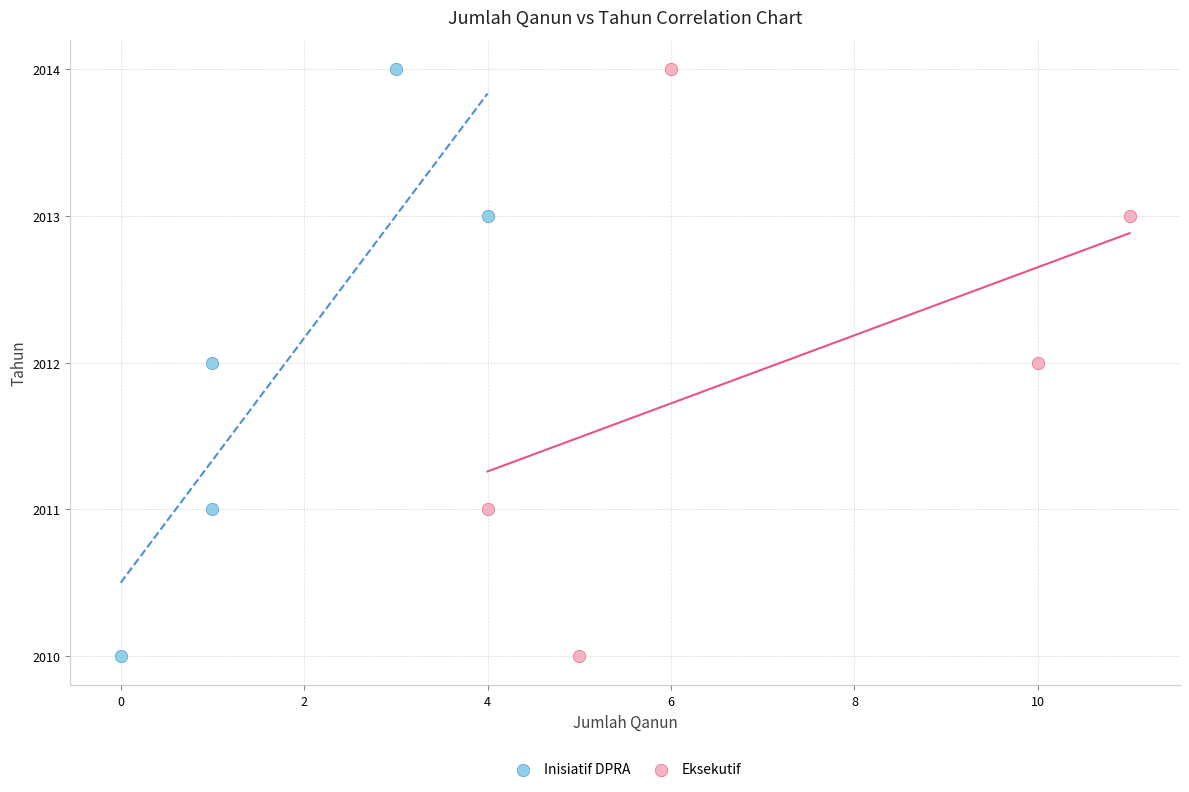

What are all the series names shown in the legend?

Inisiatif DPRA, Eksekutif